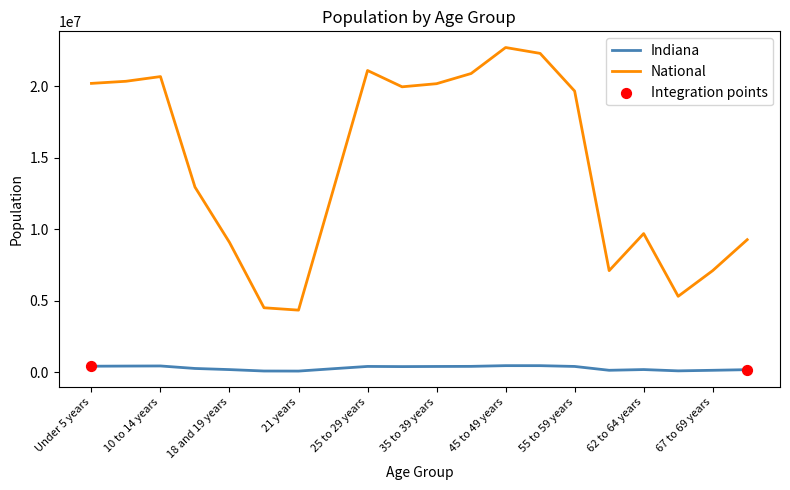

Which series has the largest range (max minus min)?

National